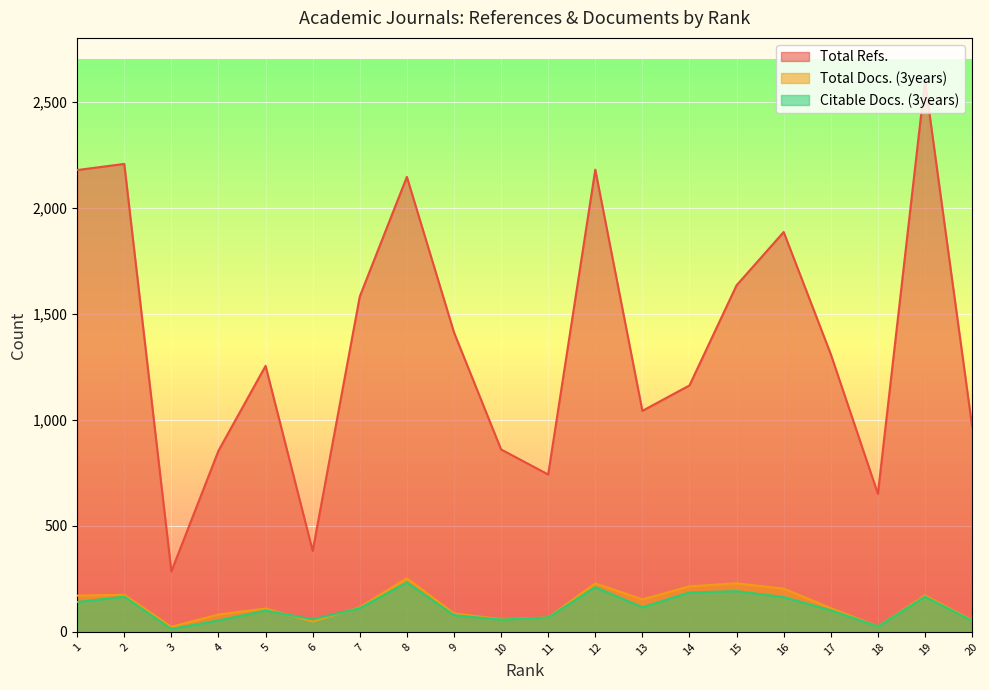

What is the value of the Total Refs. point at the 2nd from the left?

2206